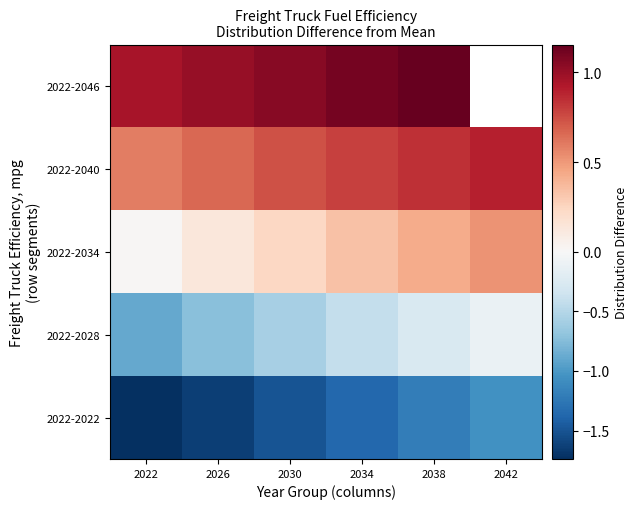

Which has a higher value, 2022 or 2026?

2026